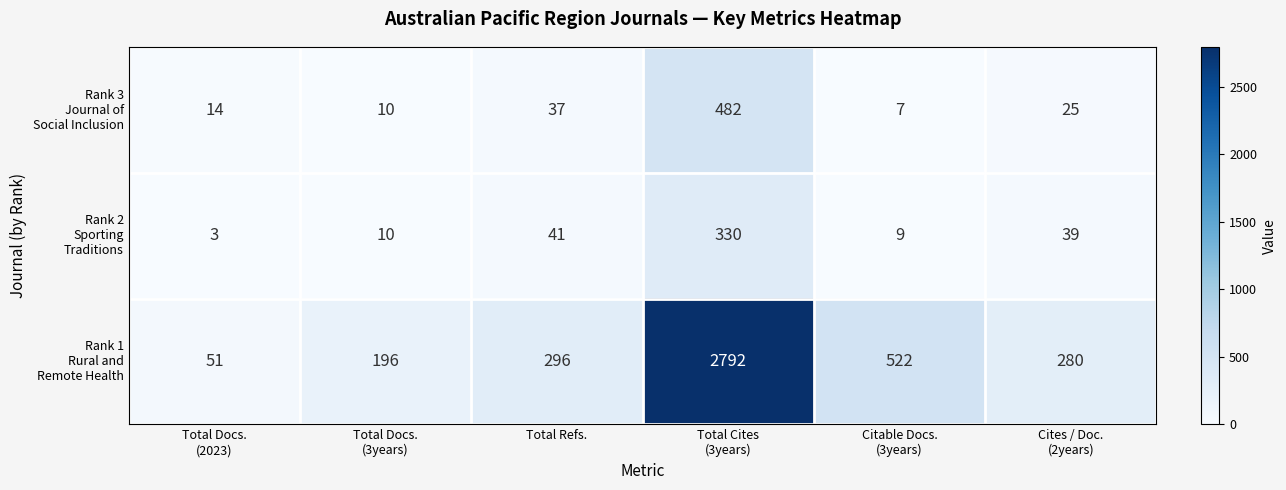

What is the greatest value displayed?

2792